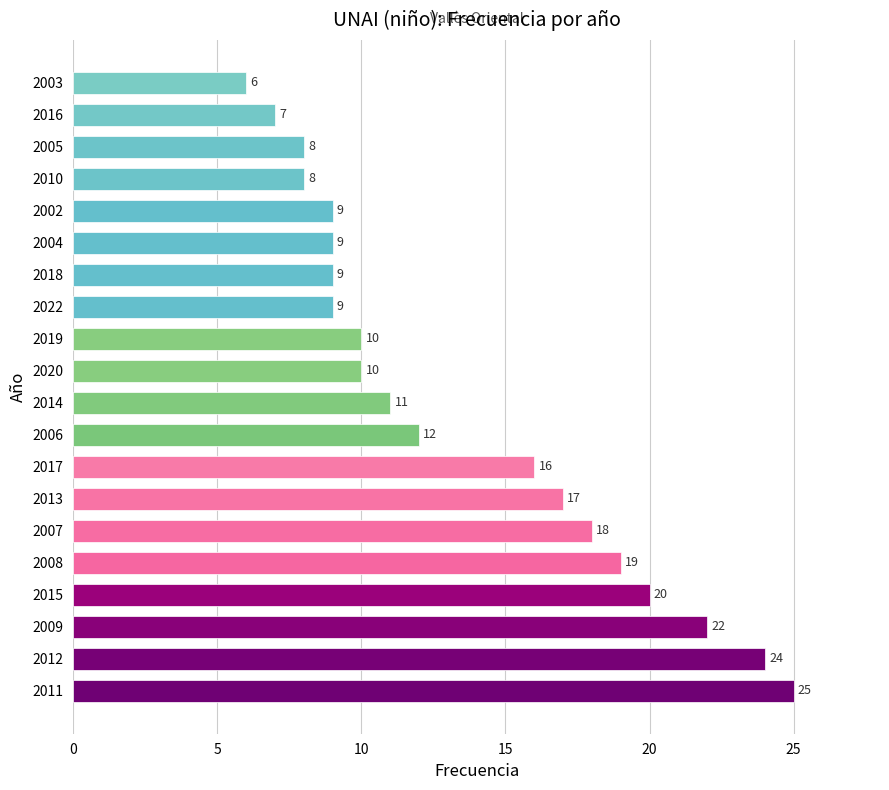

Reading top to bottom, list all the values displayed in this chart.

6	7	8	8	9	9	9	9	10	10	11	12	16	17	18	19	20	22	24	25